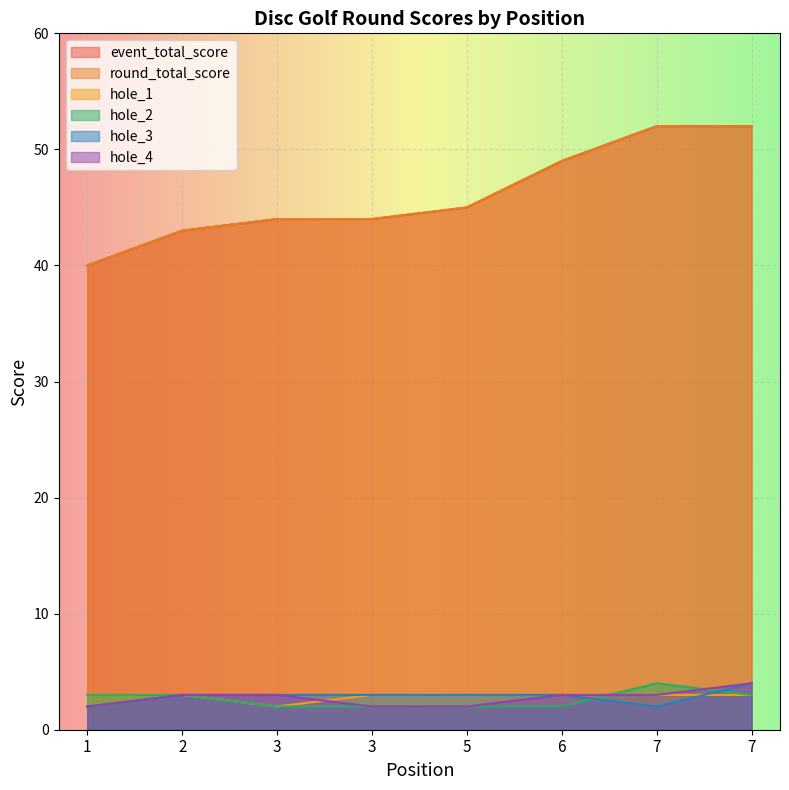

At how many categories does at least one series exceed 36?

8